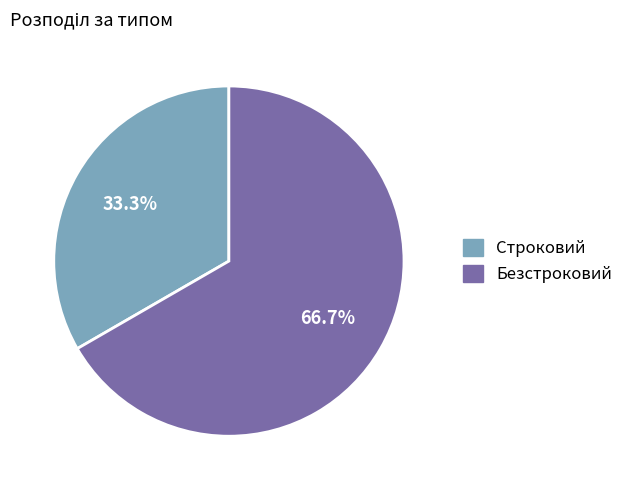

What portion of the pie excludes Безстроковий?

33.3%